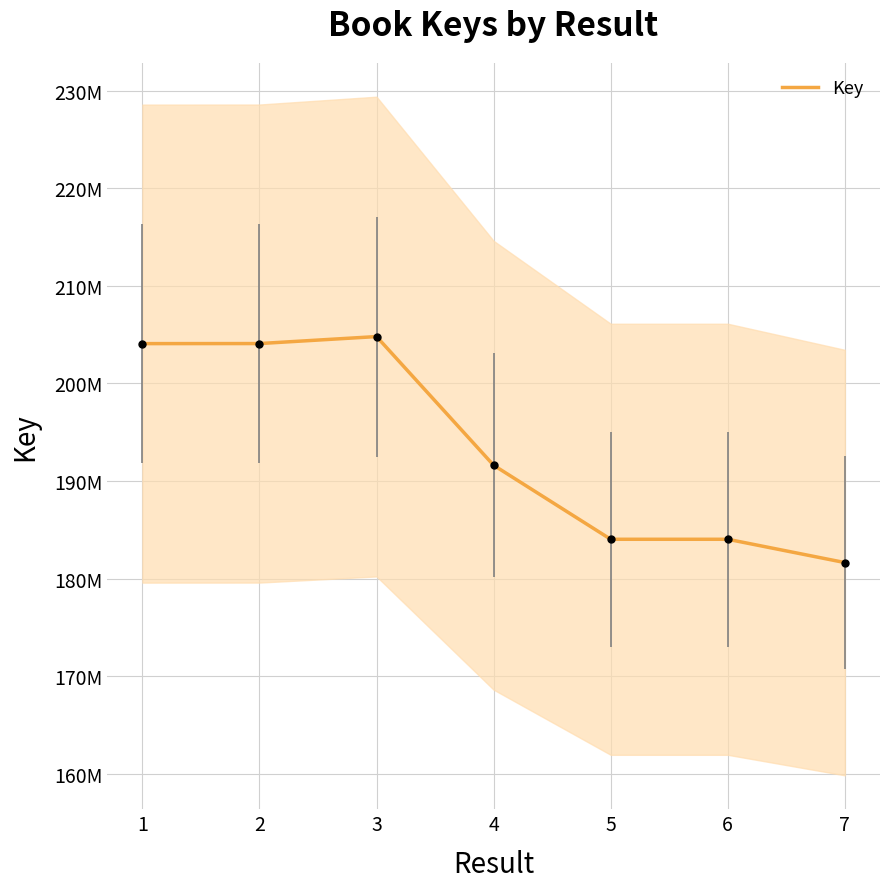

How many lines are shown in the chart?

1